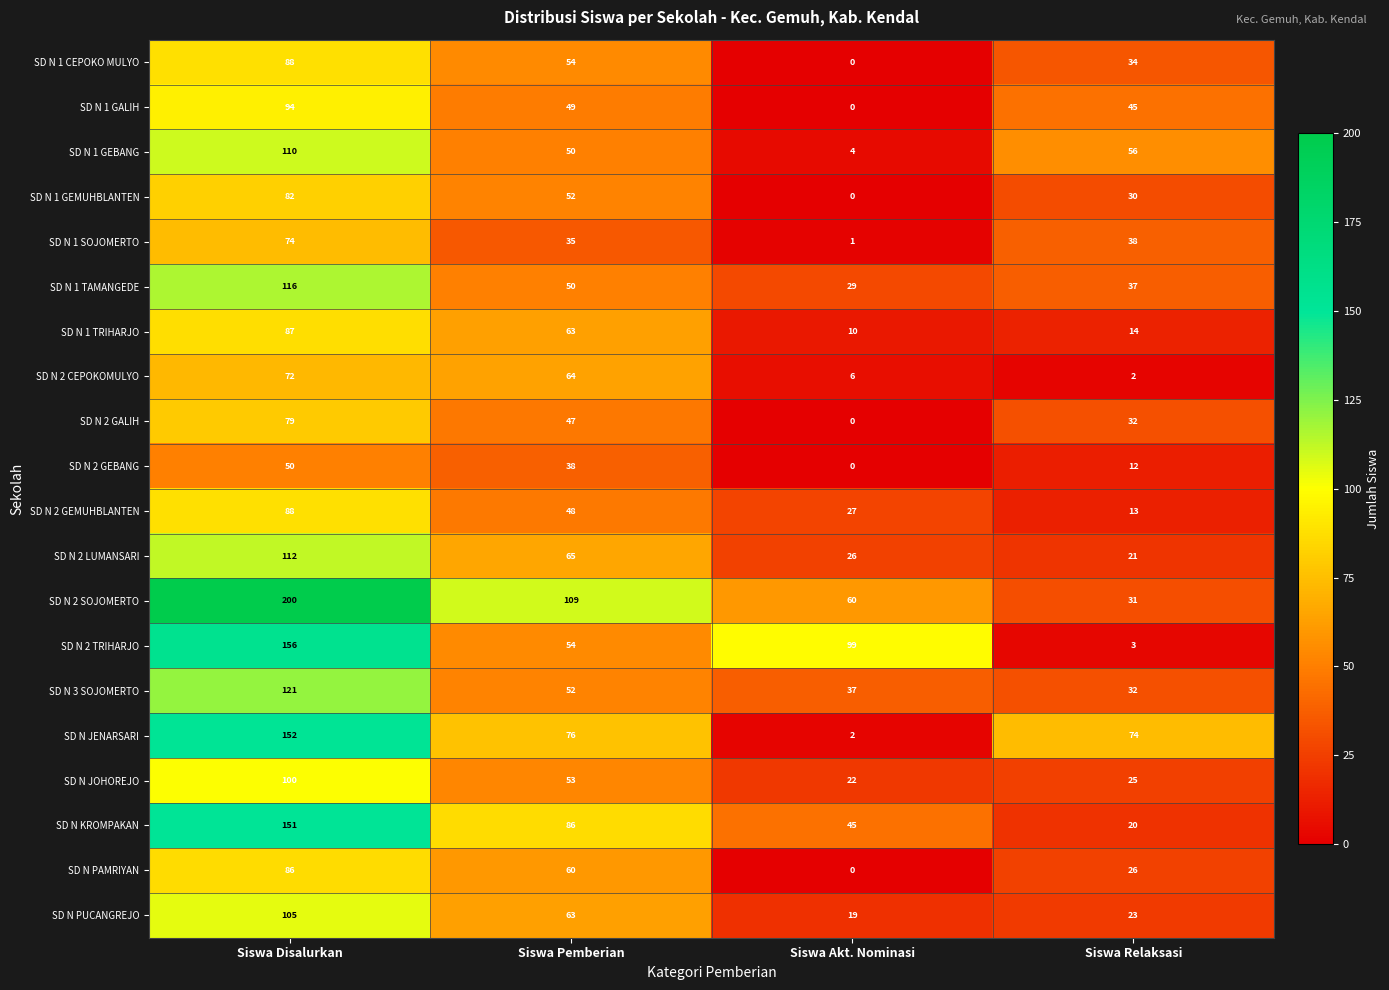

Which series has the largest range (max minus min)?

SD N 2 SOJOMERTO